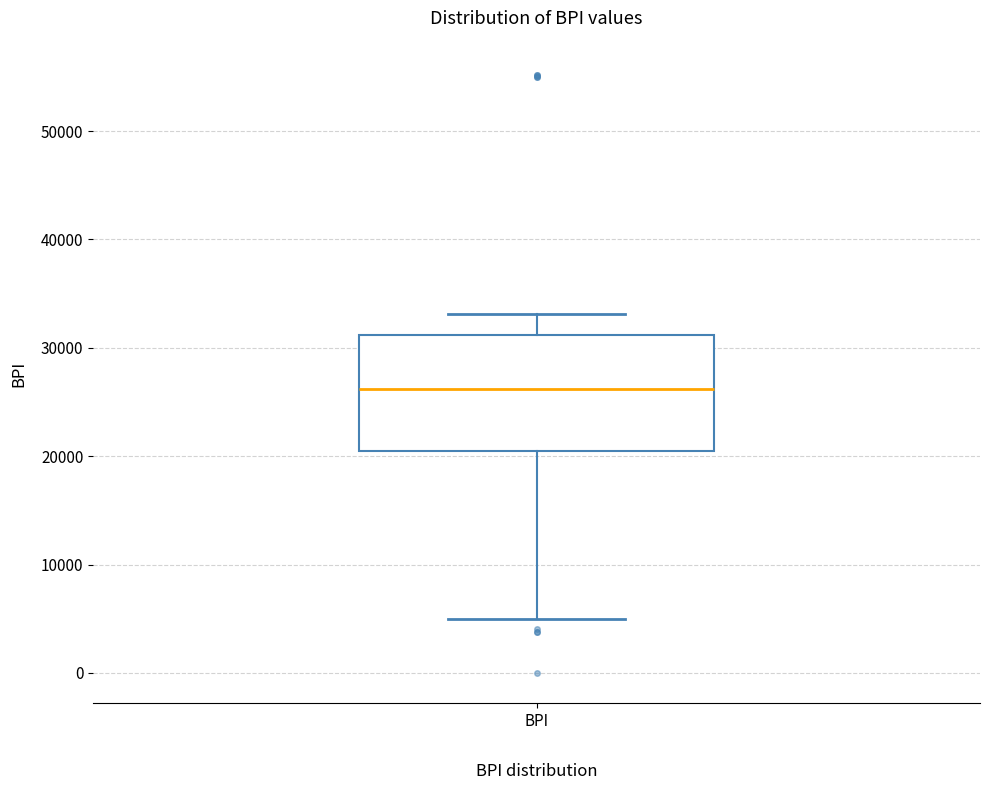

Transcribe this box plot: give where the median line is, the range the box spans, and where the two whiskers end, as read against the y-axis. The values are not printed on the chart, so give them approximately, as read against the axis.

median 26000, box 20000 to 31000, whiskers 5000 to 33000